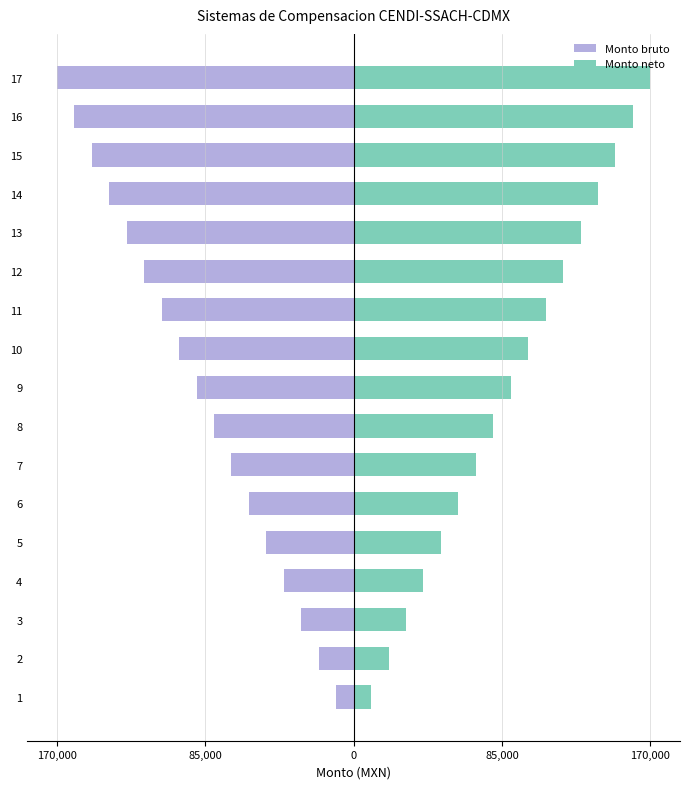

How many data points in Monto bruto are less than -90000?

8